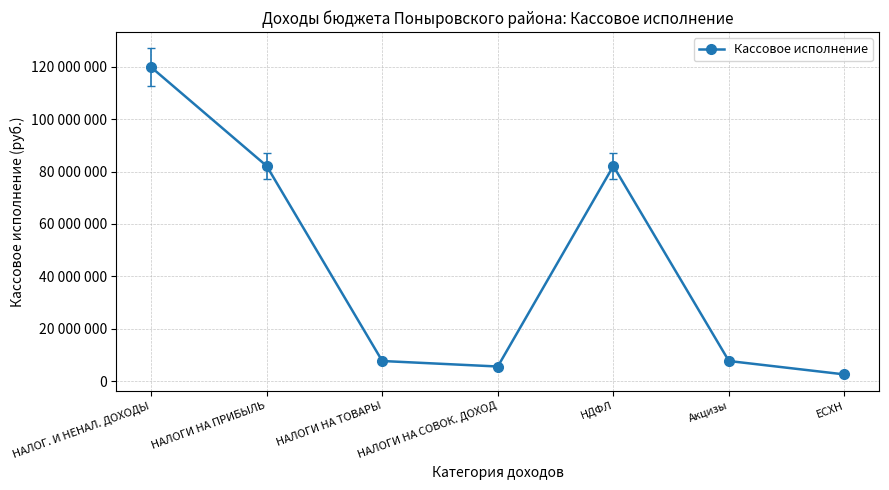

What is the greatest value displayed?

119865781